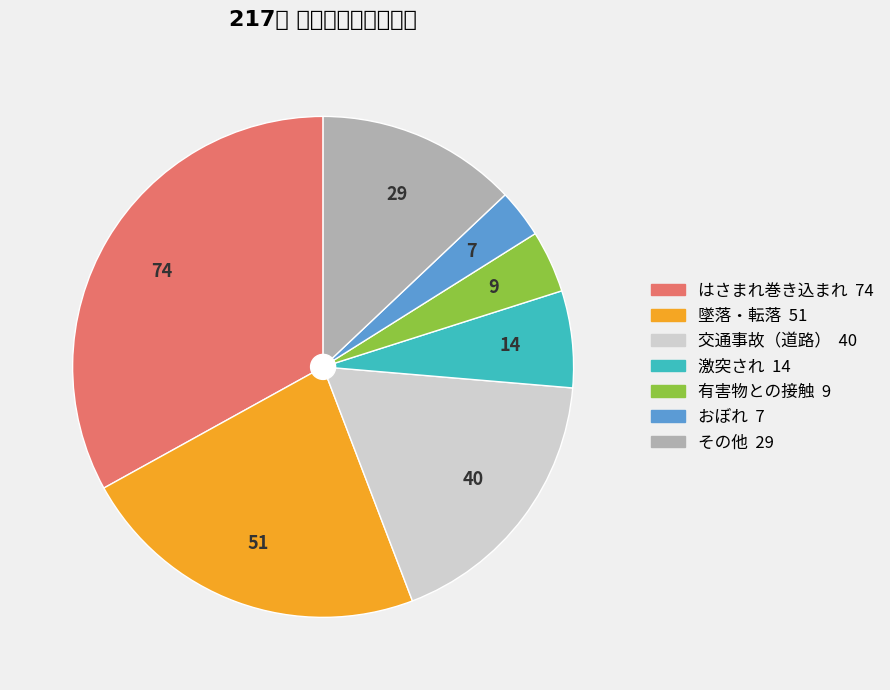

What is the largest slice in the pie chart?

はさまれ巻き込まれ